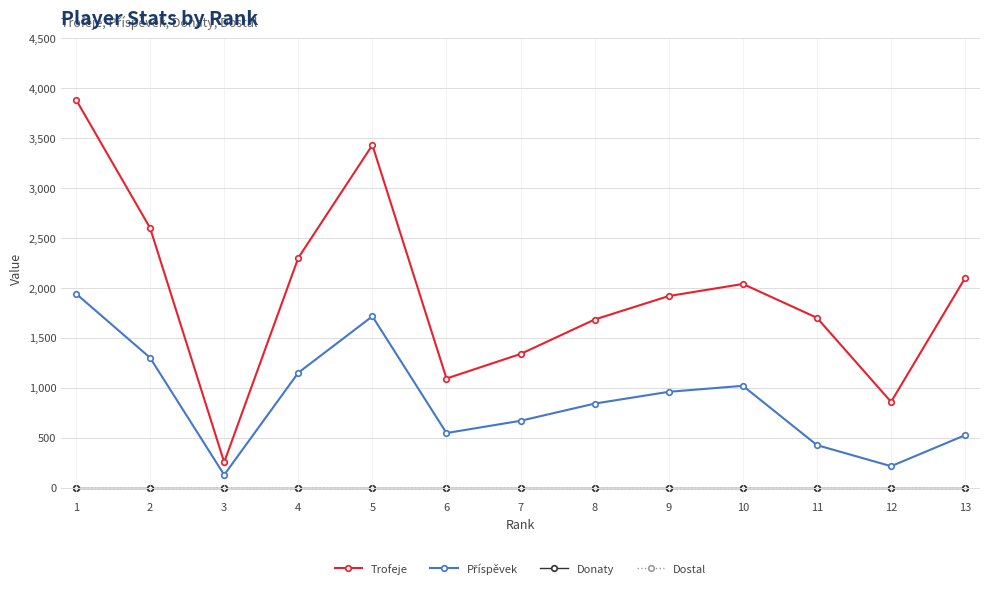

Does the chart have visible grid lines?

Yes